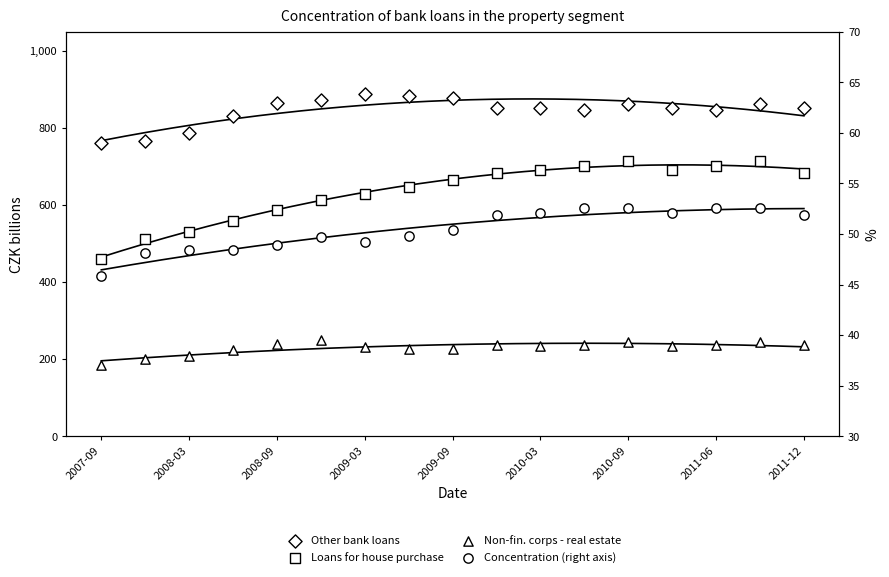

Is the value of Non-financial corporations - real estate at 15 greater than the value of Concentration of loans in property segment (right axis) at 10?

Yes